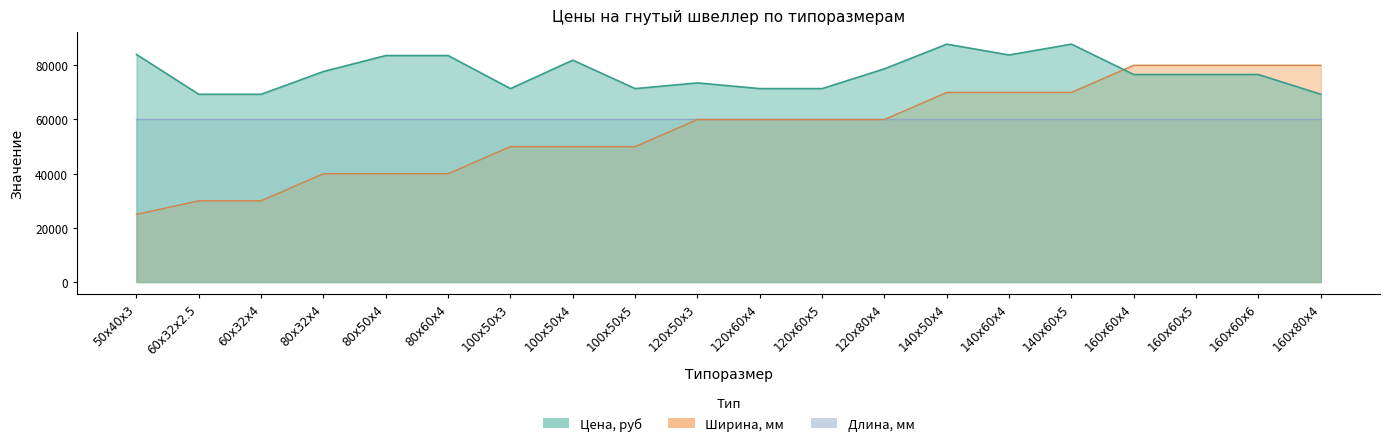

Where do Ширина, мм and Цена, руб first cross each other?

140x60x5 and 160x60x4